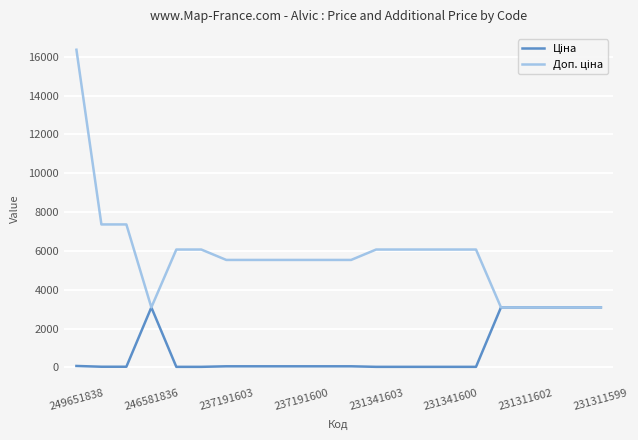

At which category is the sum across all series the highest?

249651838